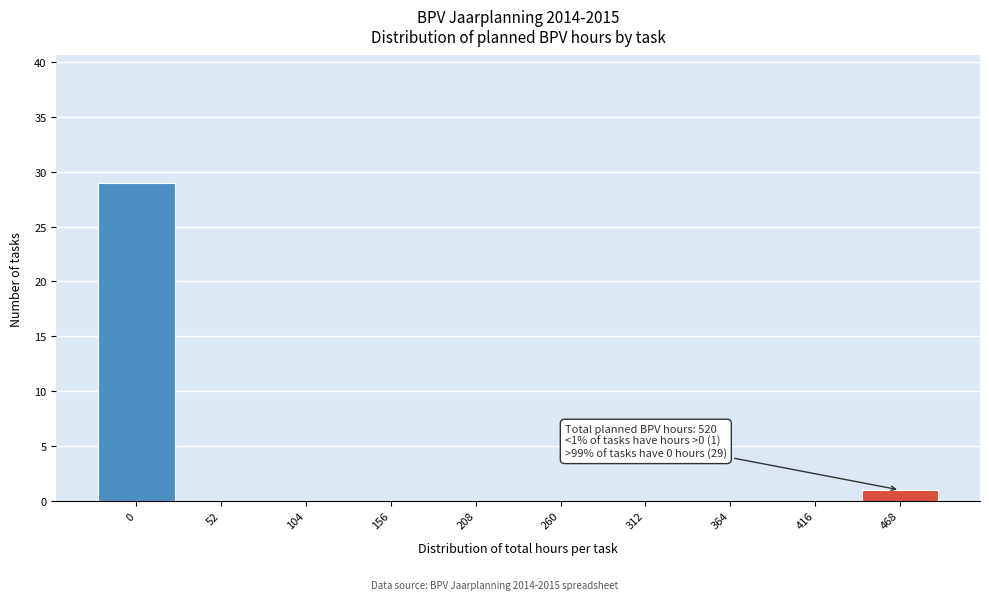

Reading left to right, extract all data points from this chart.

0=29	52=0	104=0	156=0	208=0	260=0	312=0	364=0	416=0	468=1